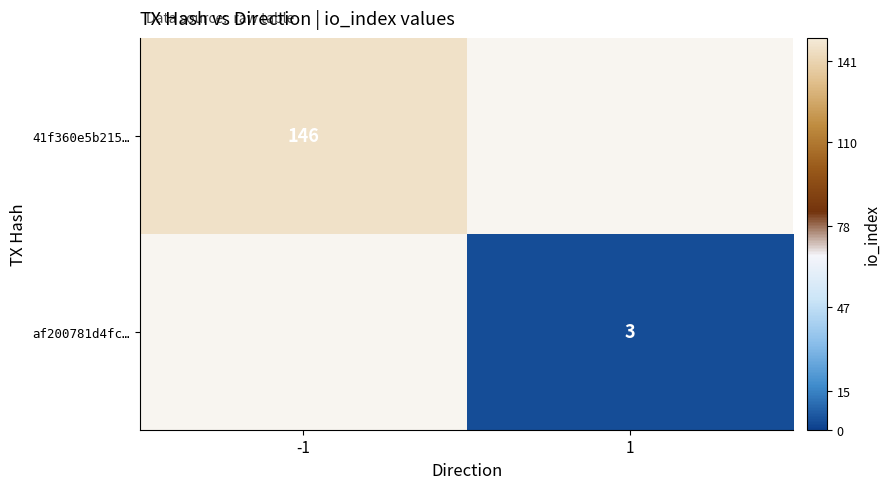

True or false: af200781d4fc… has a value of 1 at 1.

False